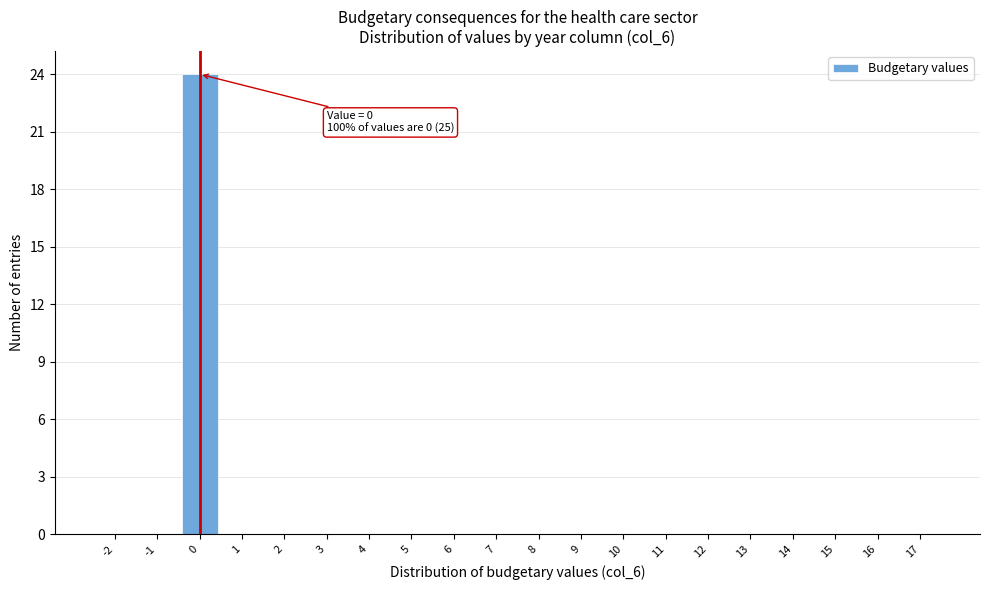

Reading left to right, extract all data points from this chart.

-2=0	-1=0	0=24	1=0	2=0	3=0	4=0	5=0	6=0	7=0	8=0	9=0	10=0	11=0	12=0	13=0	14=0	15=0	16=0	17=0